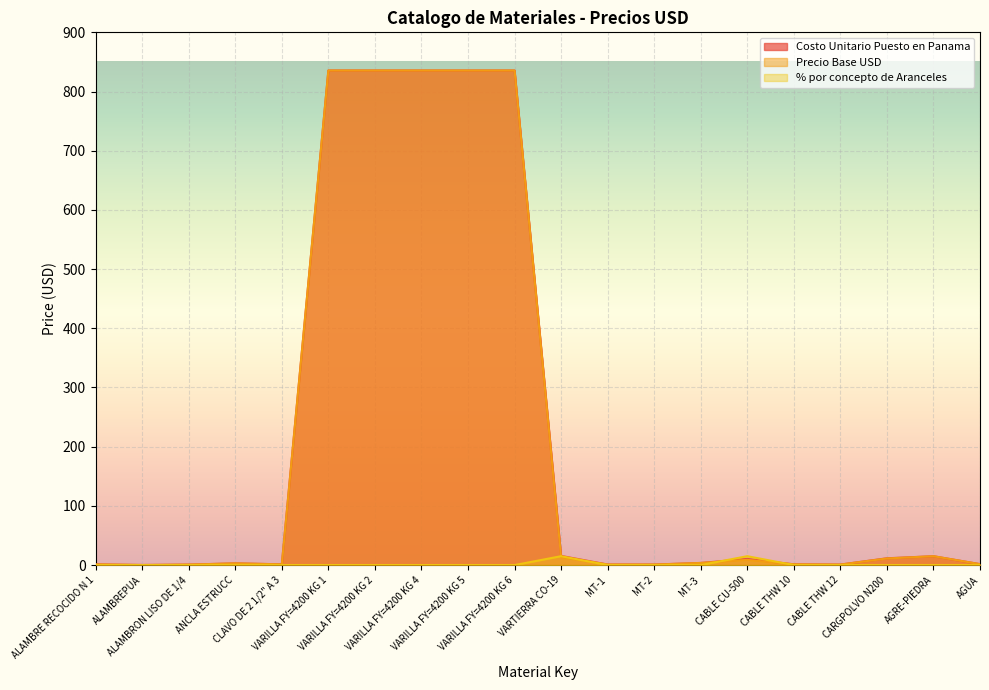

Is it true that % por concepto de Aranceles equals 6.5 at VARTIERRA CO-19?

False